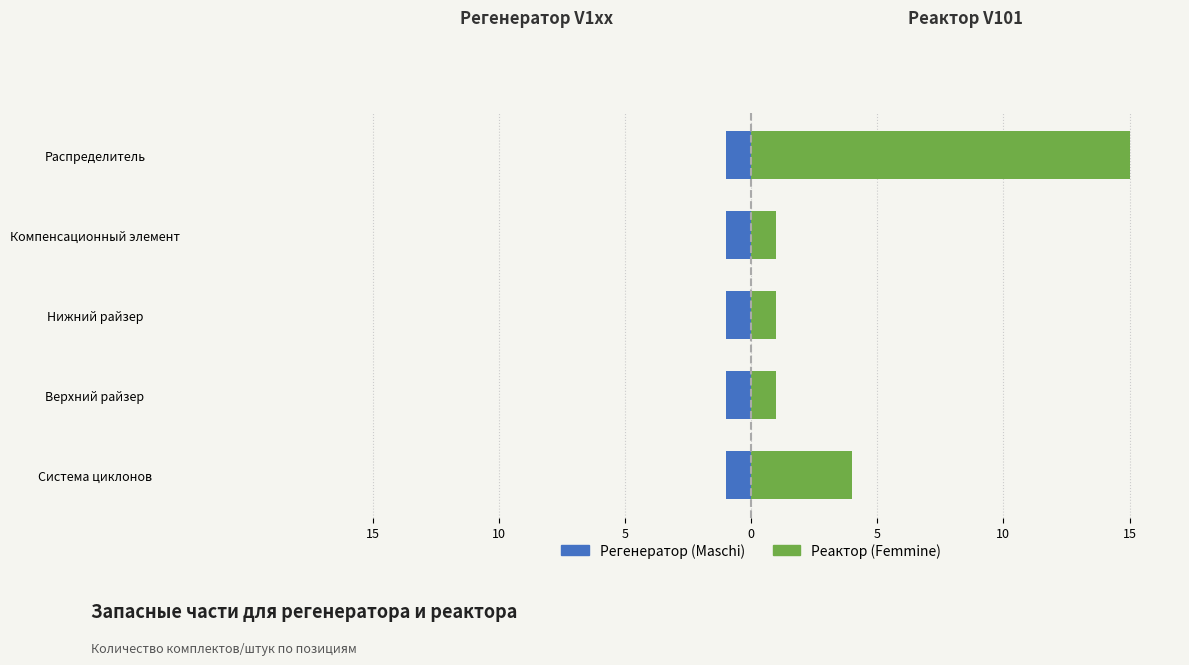

Count the Реактор (Femmine) values in the range 1 to 4.

4